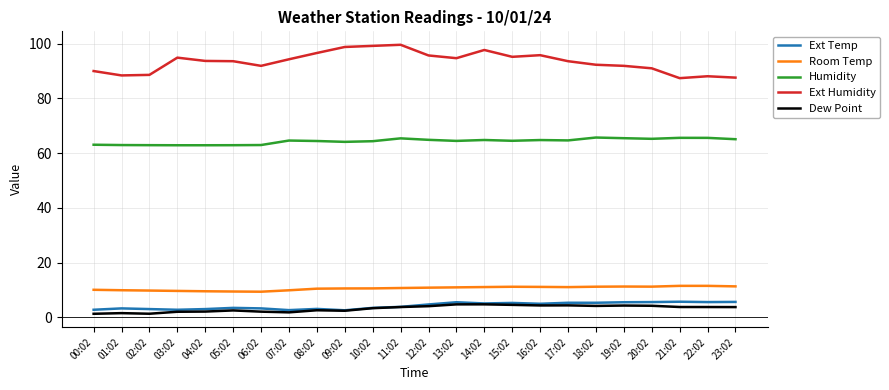

Which series has the largest total across all categories?

Ext Humidity